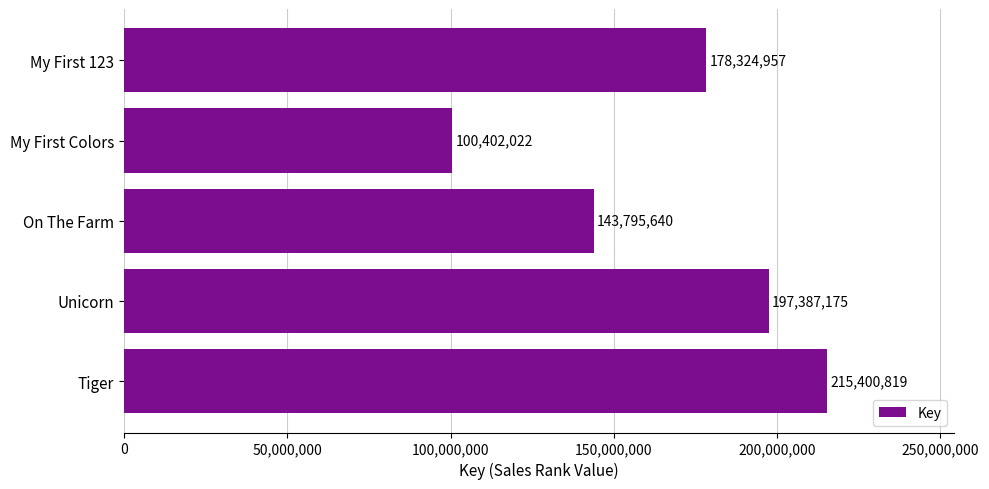

The value at Unicorn is 117054340. True or false?

False